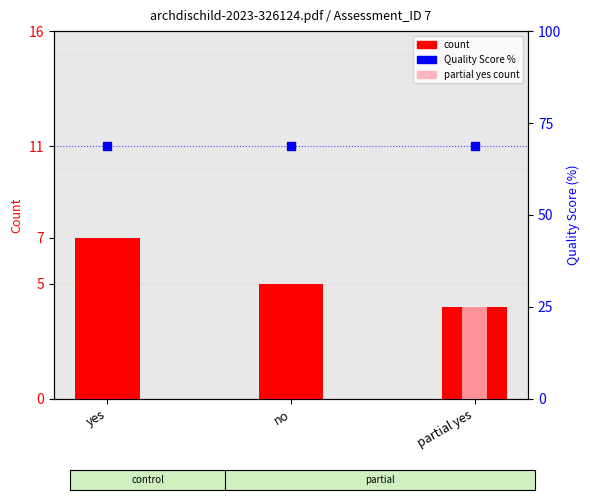

Which has a higher value, partial yes or no?

no